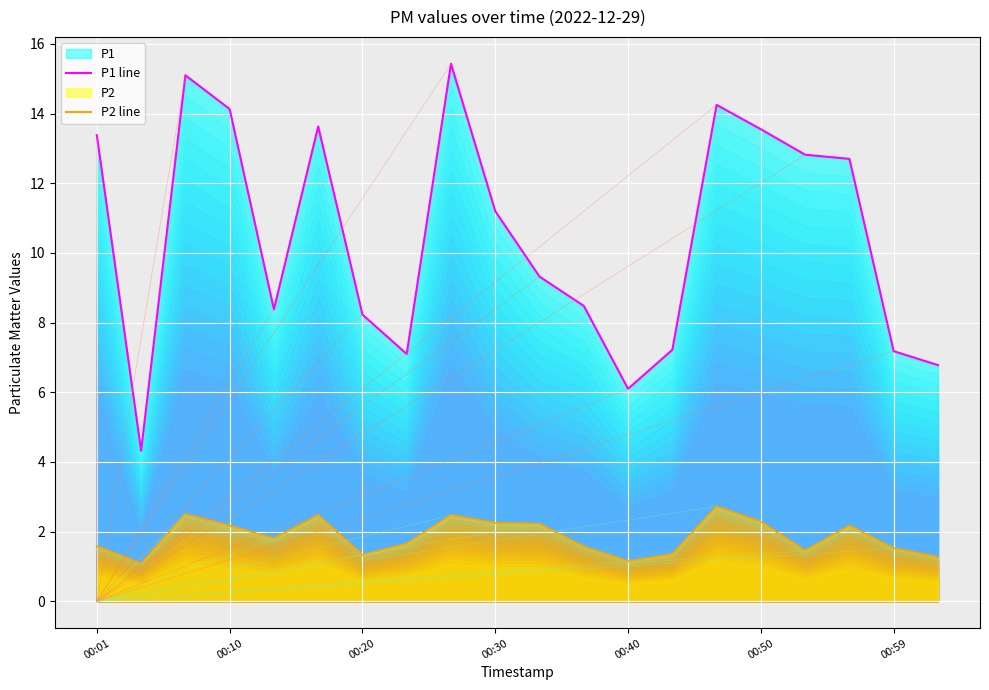

True or false: P2 line and P1 line cross at least once.

False